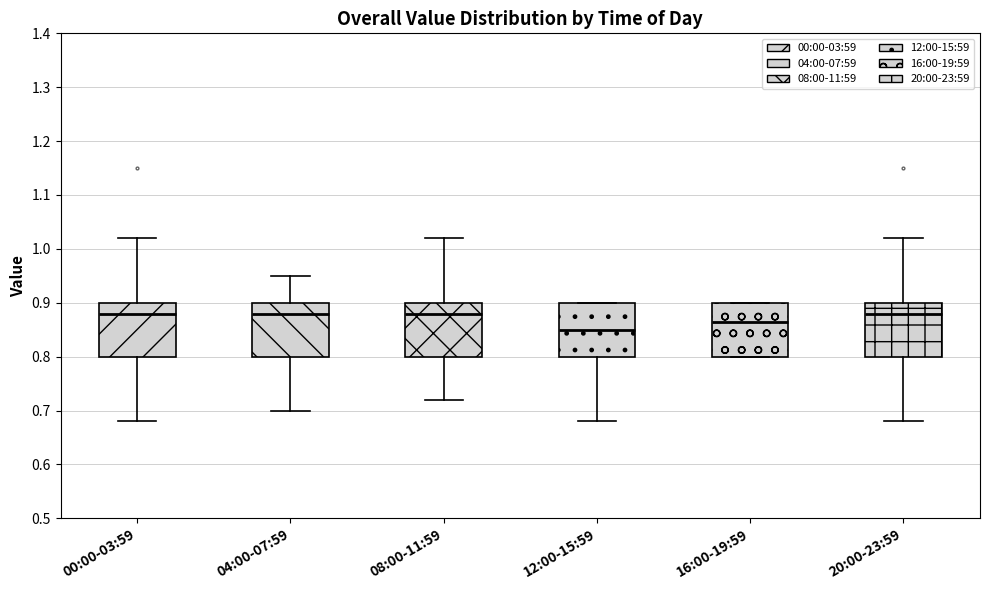

Reading left to right, read every box against the y-axis: the position of its median line, the range the box covers, and the ends of its whiskers. The values are not printed on the chart, so give them approximately, as read against the axis.

00:00-03:59: median 0.88, box 0.80 to 0.90, whiskers 0.68 to 1.02
04:00-07:59: median 0.88, box 0.80 to 0.90, whiskers 0.70 to 0.95
08:00-11:59: median 0.88, box 0.80 to 0.90, whiskers 0.72 to 1.02
12:00-15:59: median 0.85, box 0.80 to 0.90, whiskers 0.68 to 0.90
16:00-19:59: median 0.87, box 0.80 to 0.90, whiskers 0.80 to 0.90
20:00-23:59: median 0.88, box 0.80 to 0.90, whiskers 0.68 to 1.02